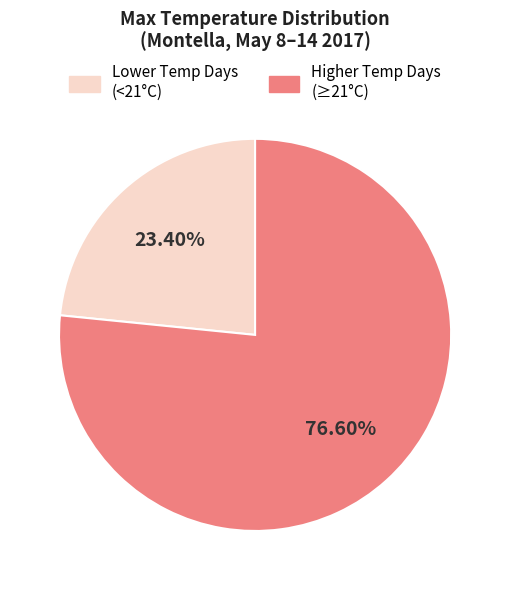

To the nearest percent, what is the difference between the largest and smallest slice percentages?

53%